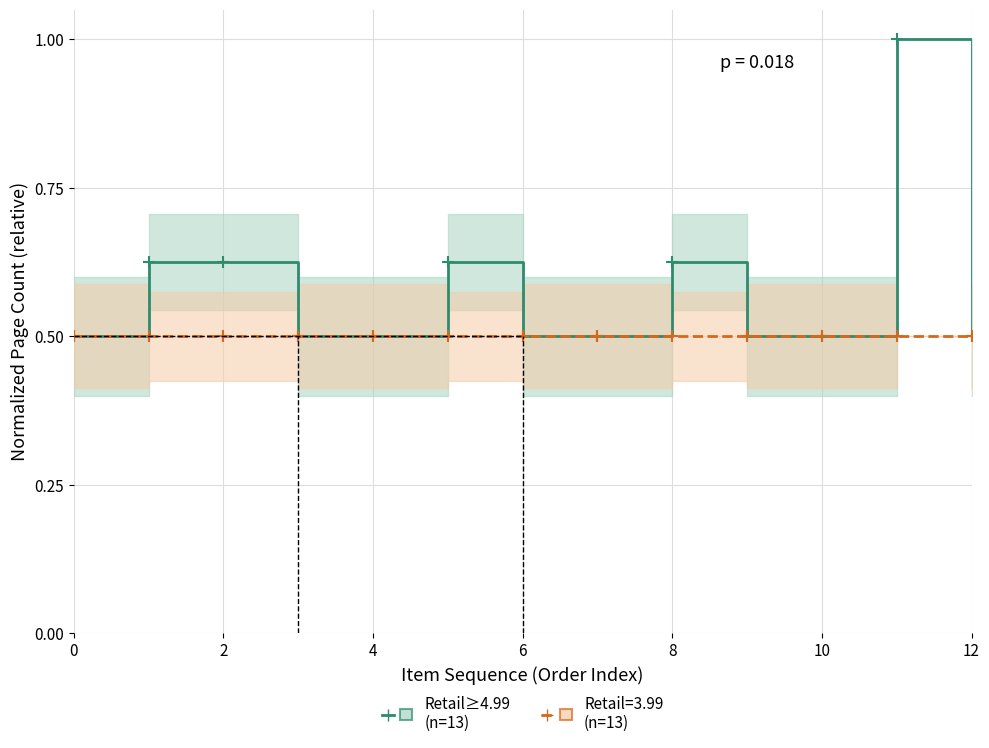

Which category has the highest value across all series?

11